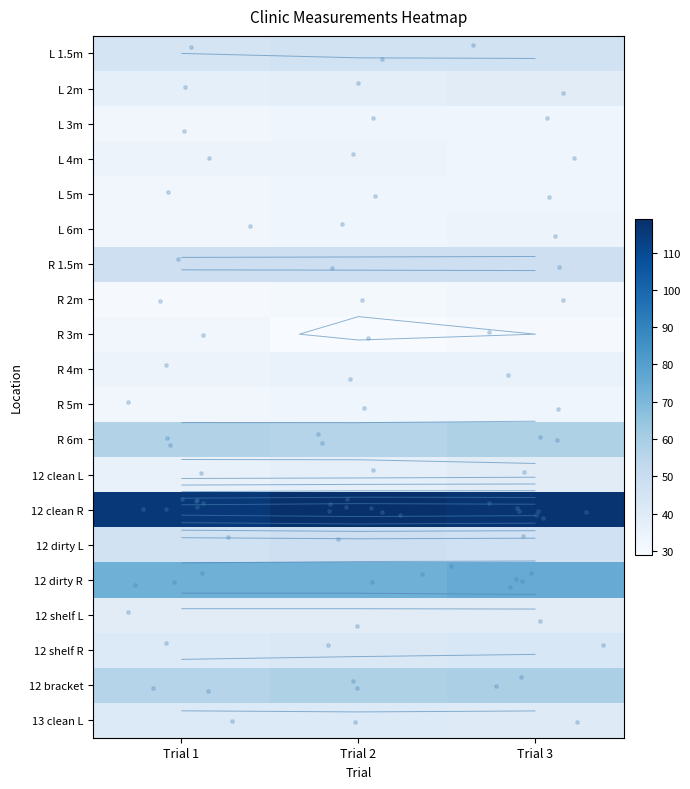

Which series changed the most between Trial 1 and Trial 3?

12 clean L